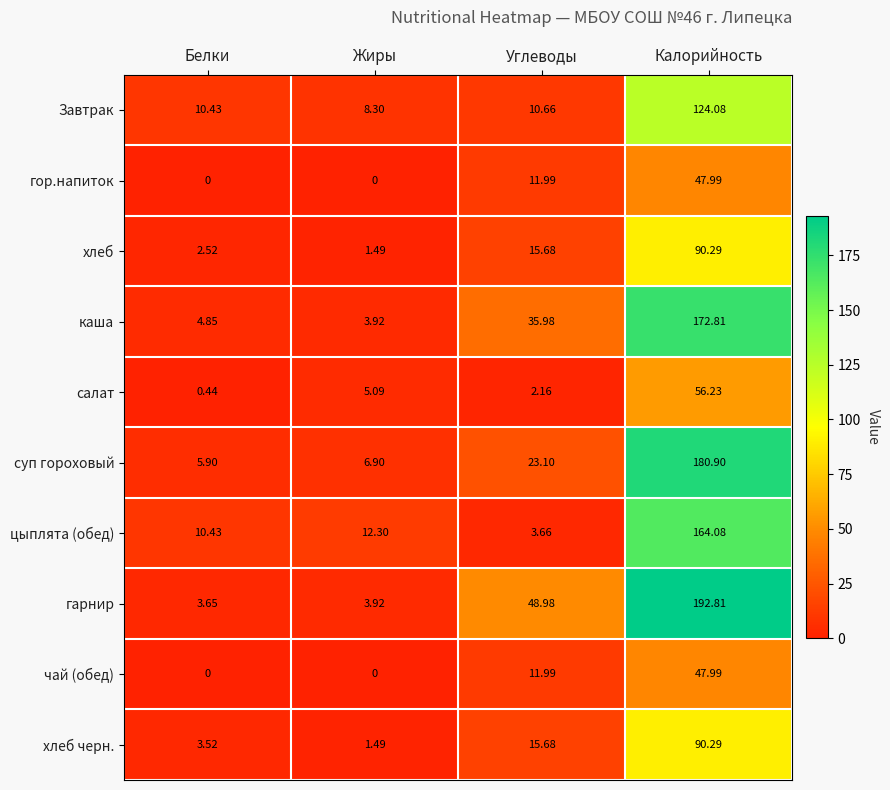

At which category is the sum across all series the highest?

Калорийность